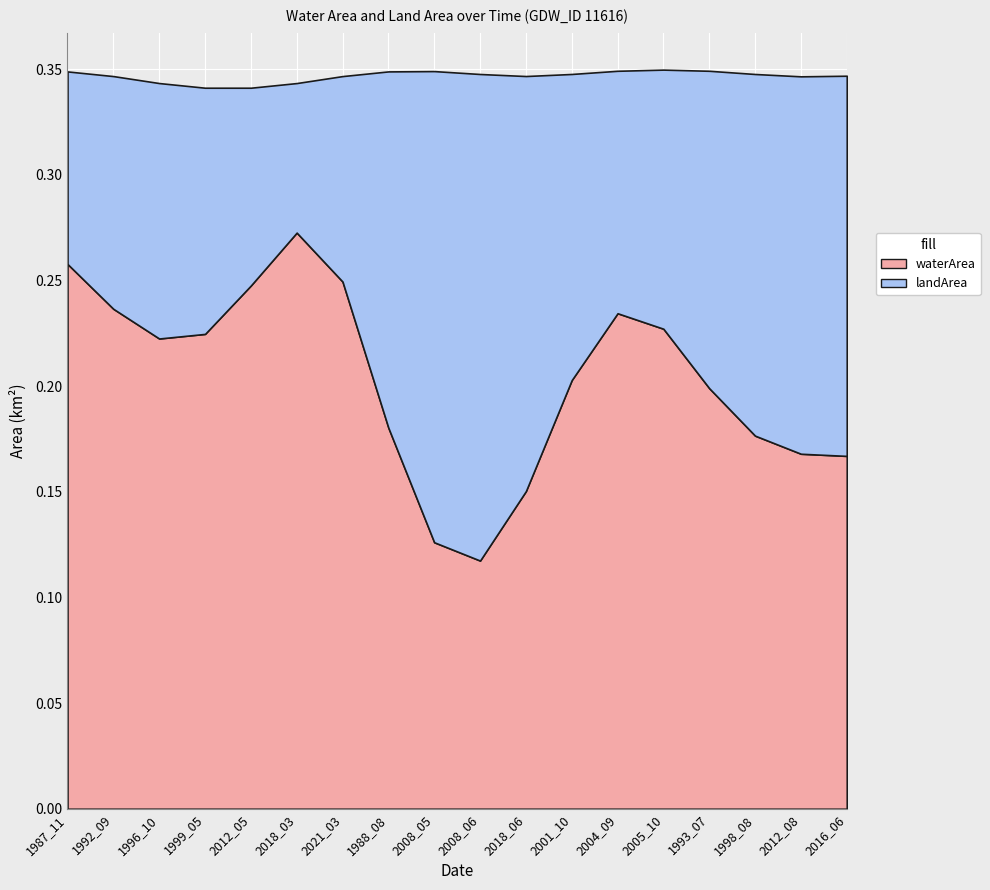

How many interior local valleys does the landArea series have?

1